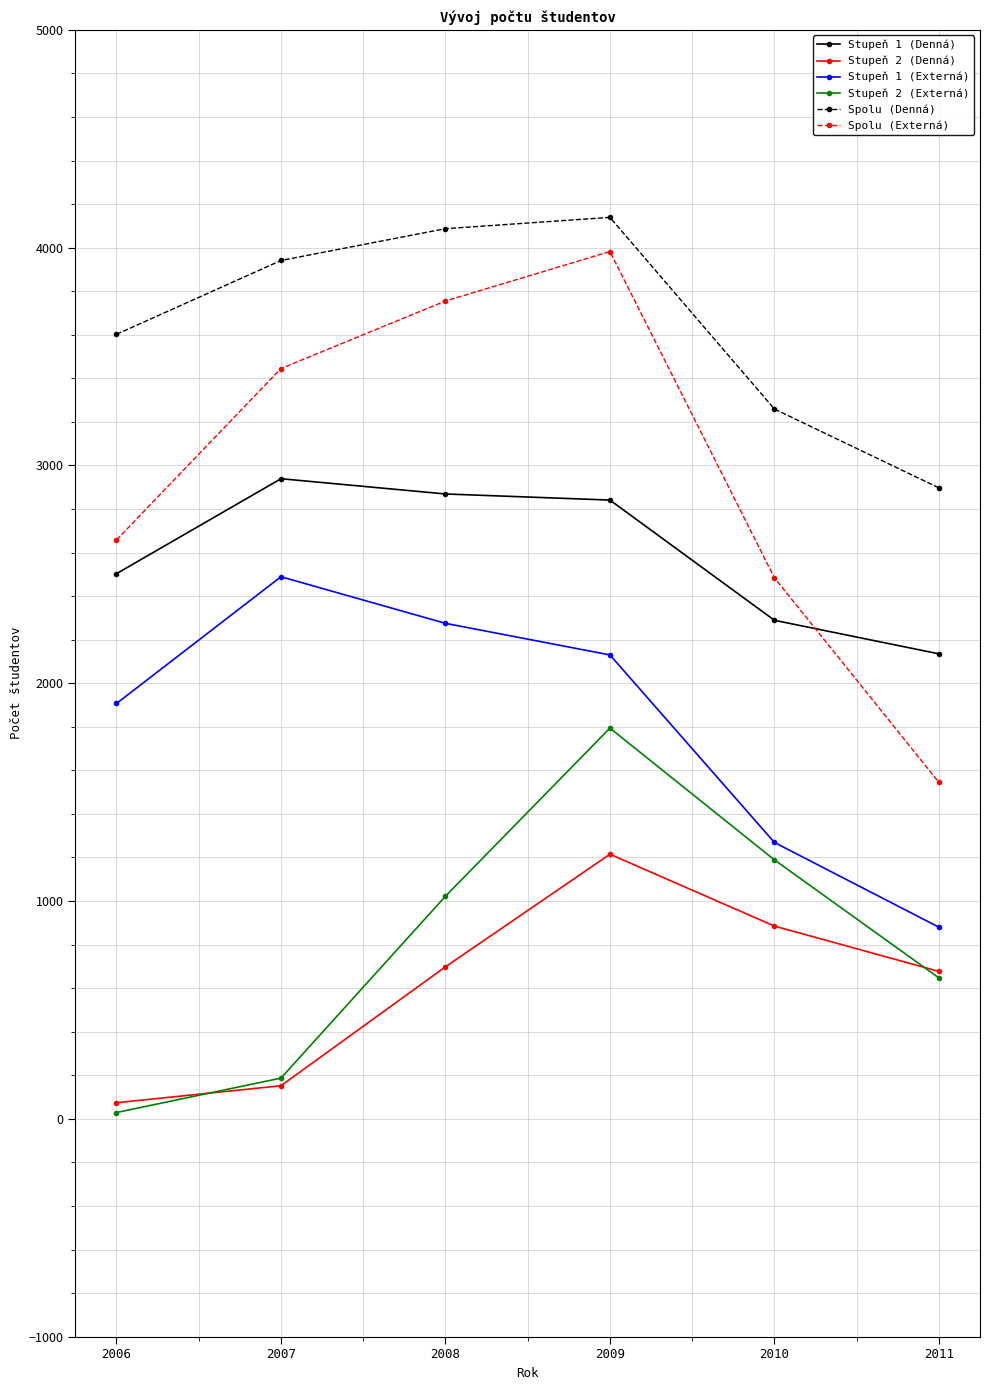

Between 2008 and 2009, which series saw the biggest shift?

Stupeň 2 (Externá)